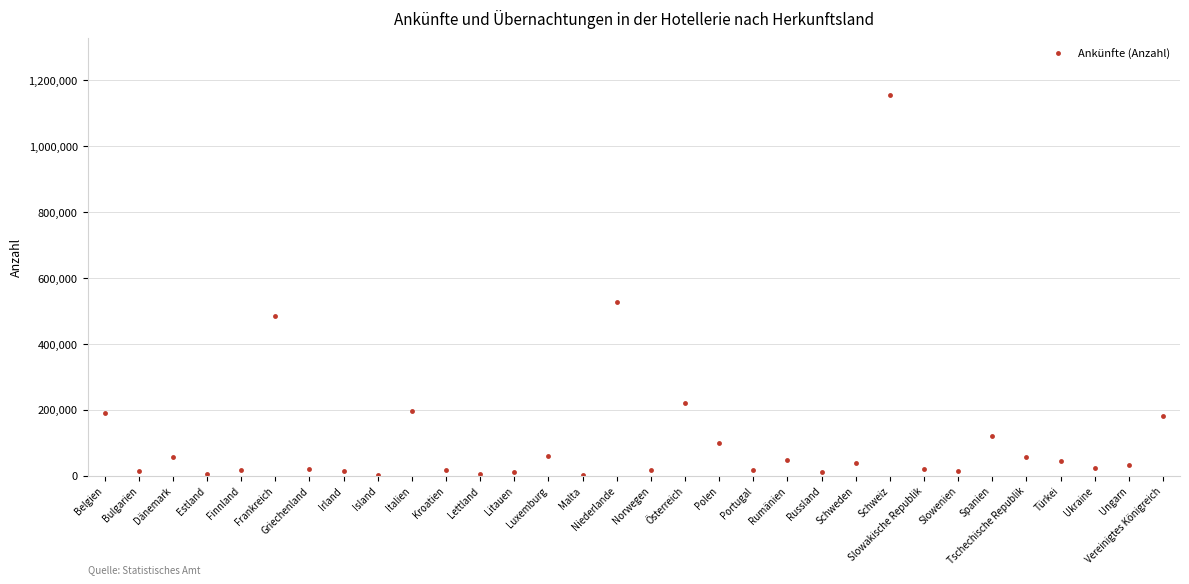

What is the label of the 29th point from the left?

Türkei